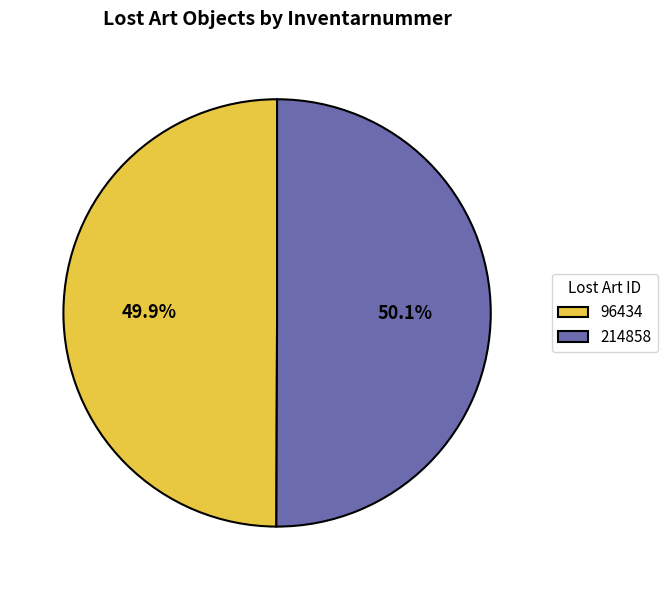

Do 96434 and 214858 together represent more than half of the pie?

Yes